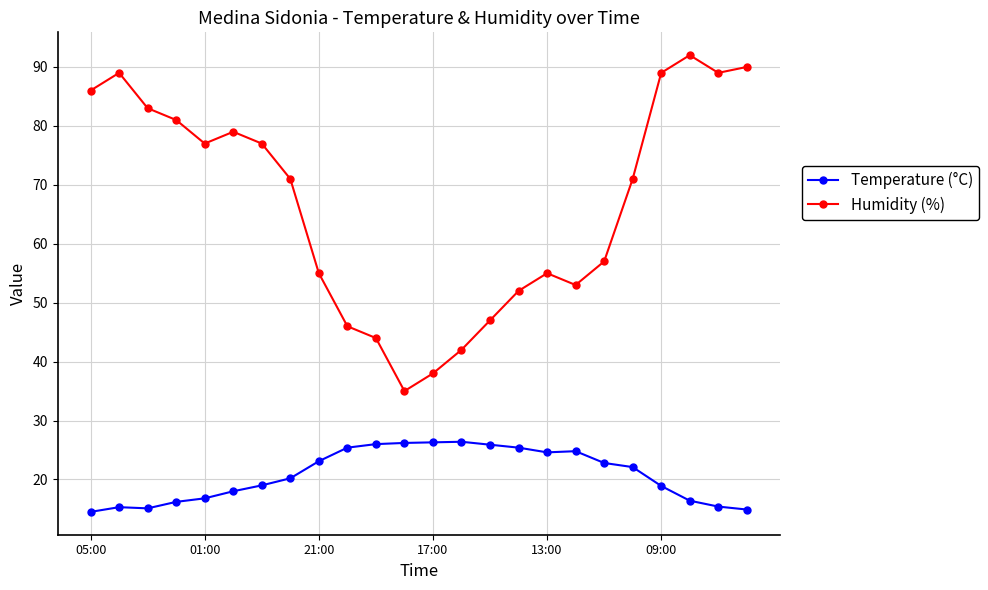

Which series has the widest spread of values?

Humidity (%)